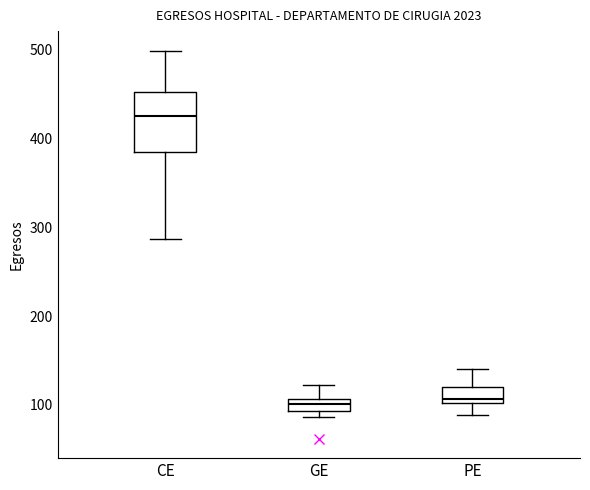

Where does the median line of the box for GE sit on the y-axis? The values are not printed on the chart, so give them approximately, as read against the axis.

100